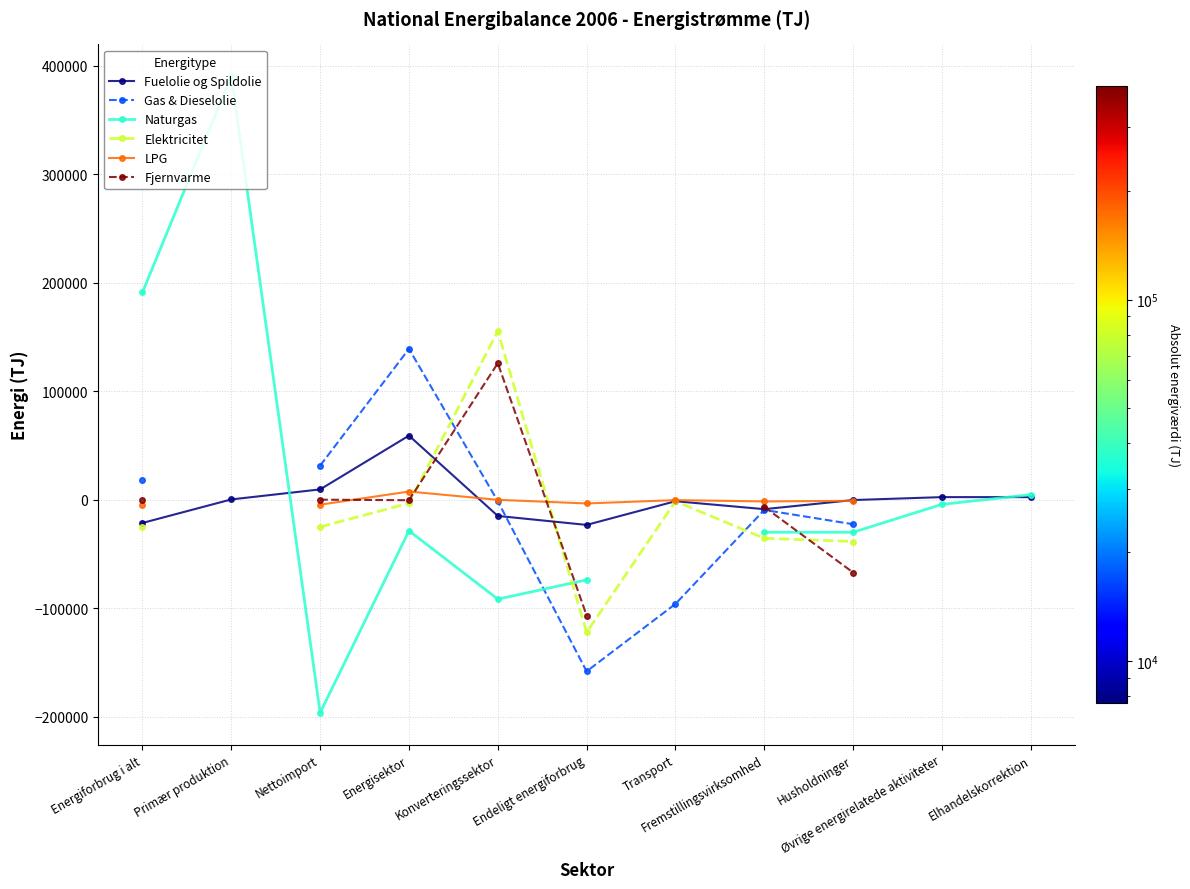

Which label corresponds to the largest value in the chart?

Primær produktion